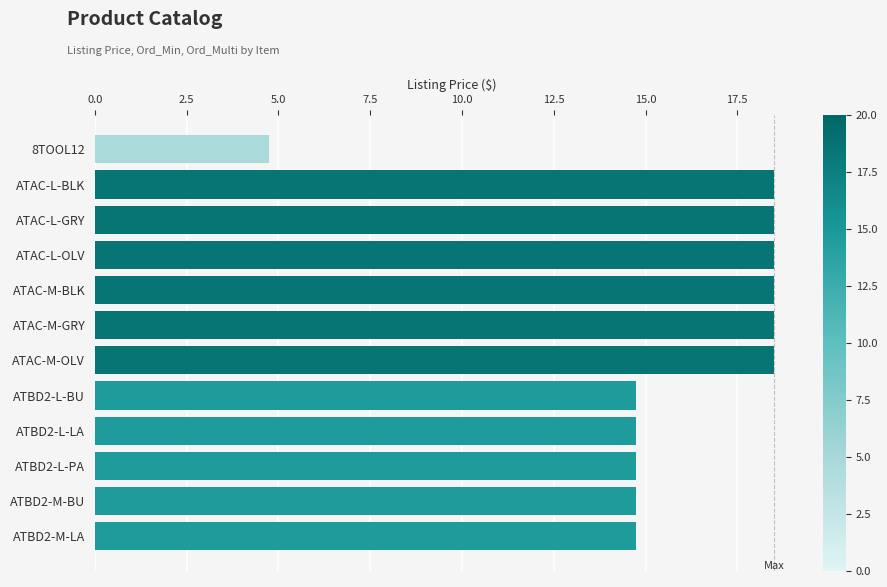

What is the maximum value shown in the chart?

18.5